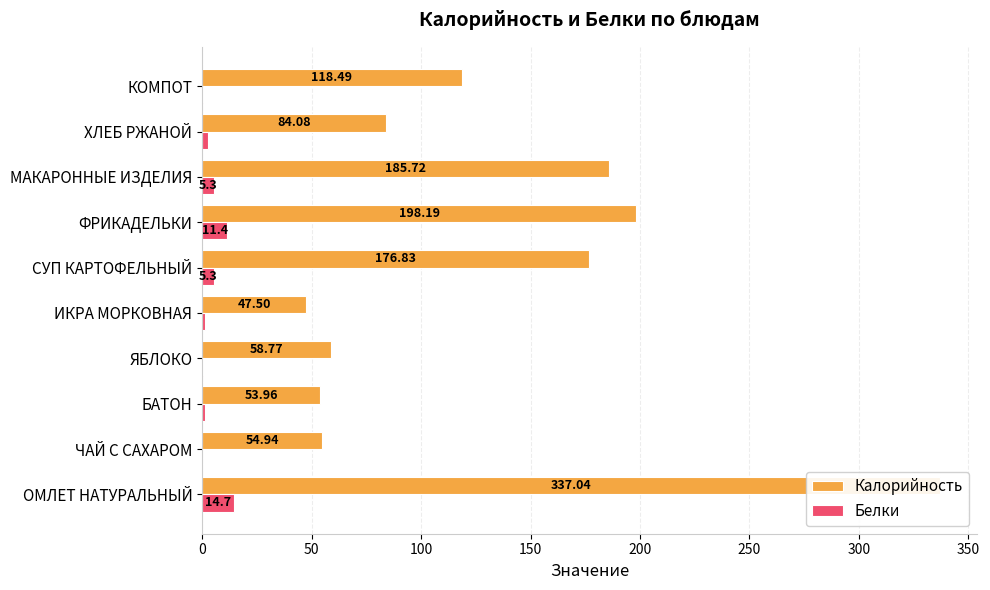

Reading left to right, what are all the values shown in this chart?

Калорийность: 337.0	54.9	54.0	58.8	47.5	176.8	198.2	185.7	84.1	118.5
Белки: 14.7	0.0	1.5	0.5	1.2	5.3	11.4	5.3	2.6	0.3